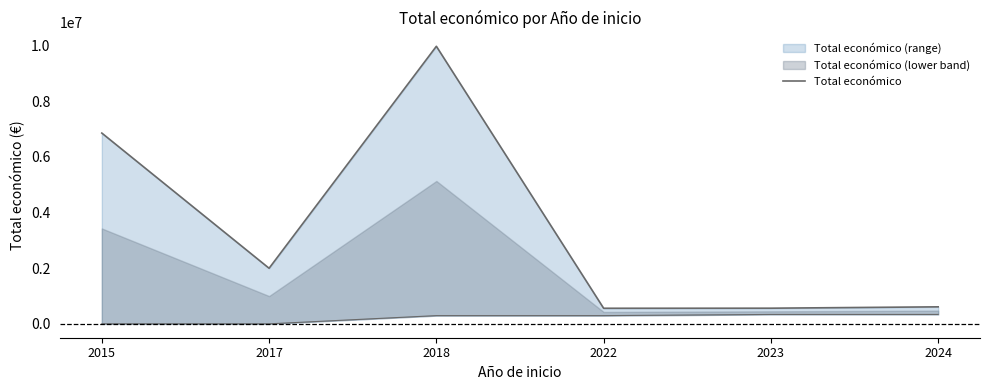

Rank the categories by value from lowest to highest.

2022, 2023, 2024, 2017, 2015, 2018